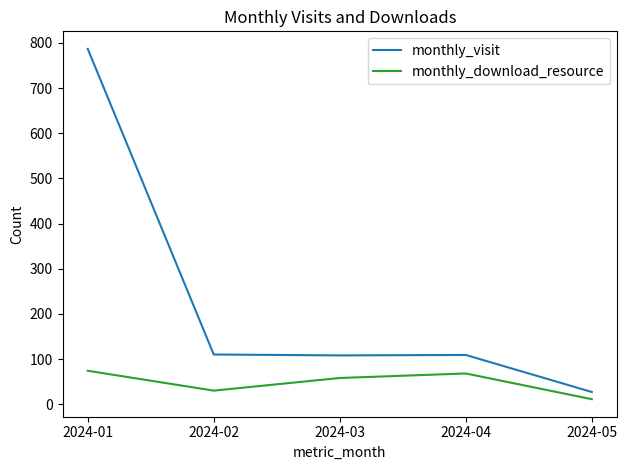

List the series in order of their peak value, lowest first.

monthly_download_resource, monthly_visit